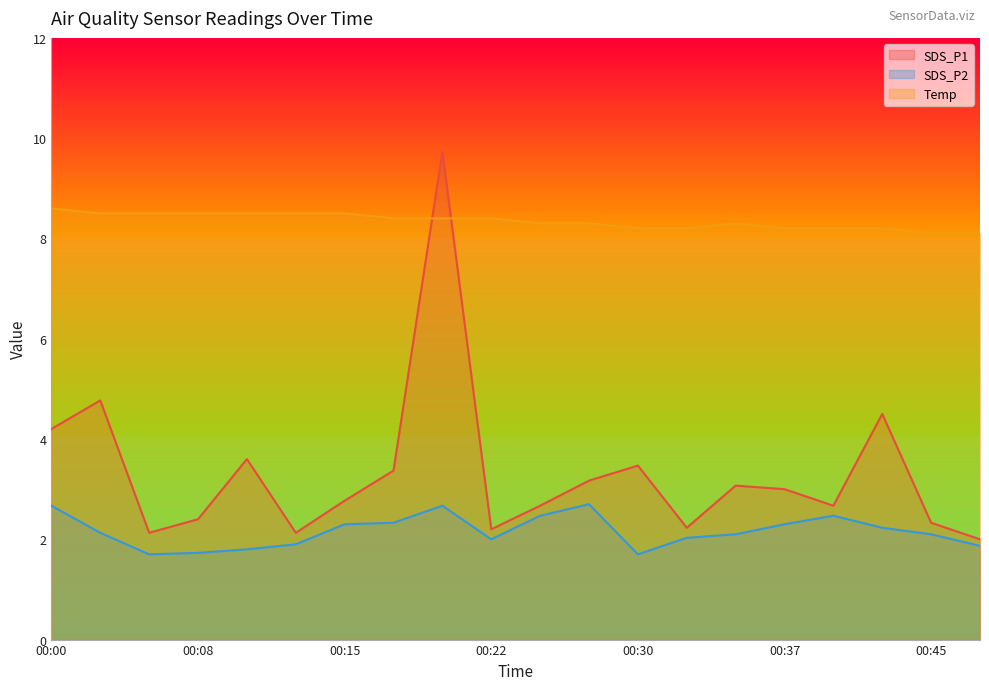

True or false: Temp and SDS_P2 cross at least once.

False